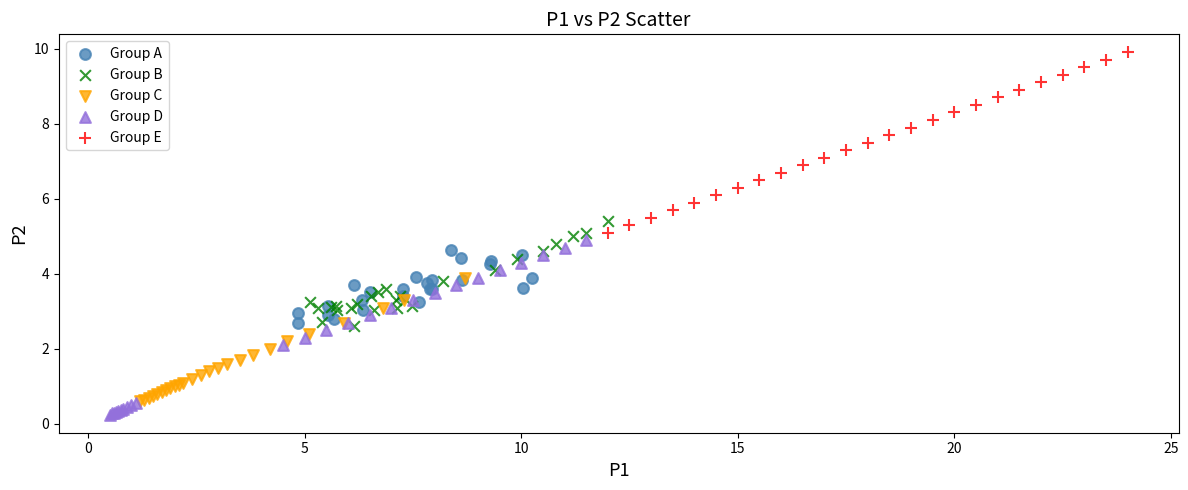

Which series reaches the maximum Y coordinate?

Group E